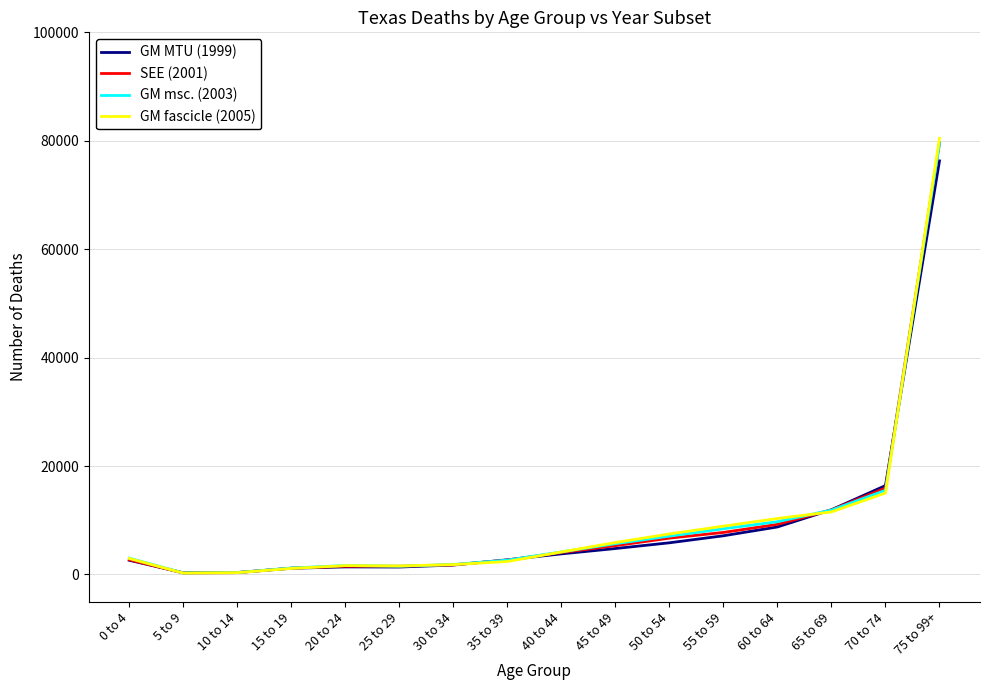

At which category is the sum across all series the highest?

75 to 99+